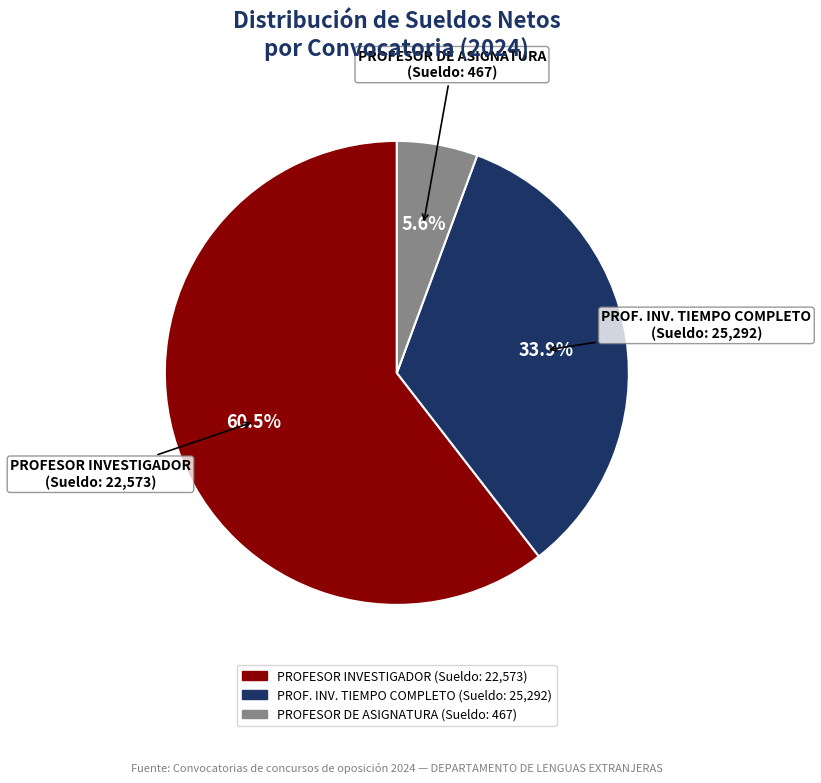

Does any single category account for the majority?

Yes